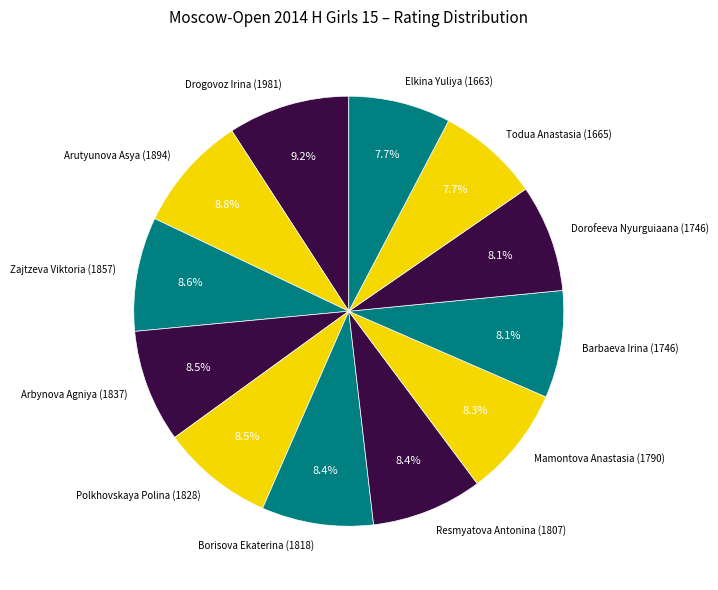

Is it true that Dorofeeva Nyurguiaana (1746) is 1% of the pie?

False